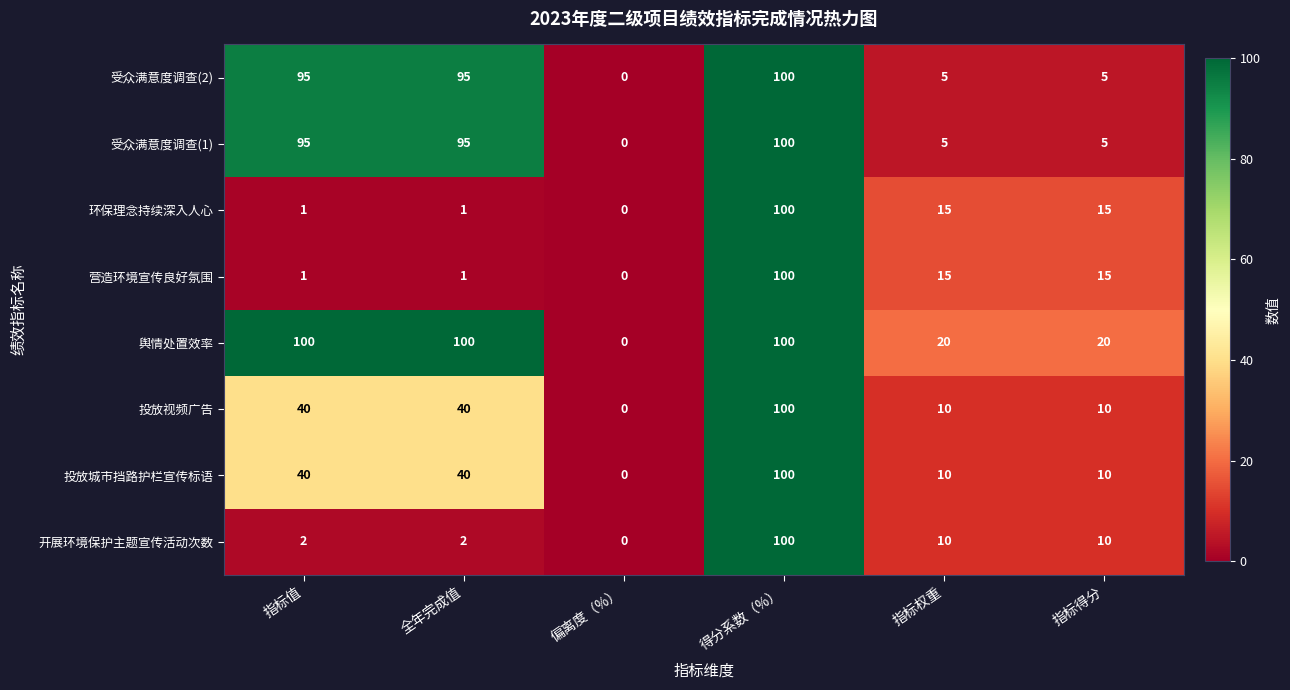

What is the sum of all 投放视频广告 values?

200